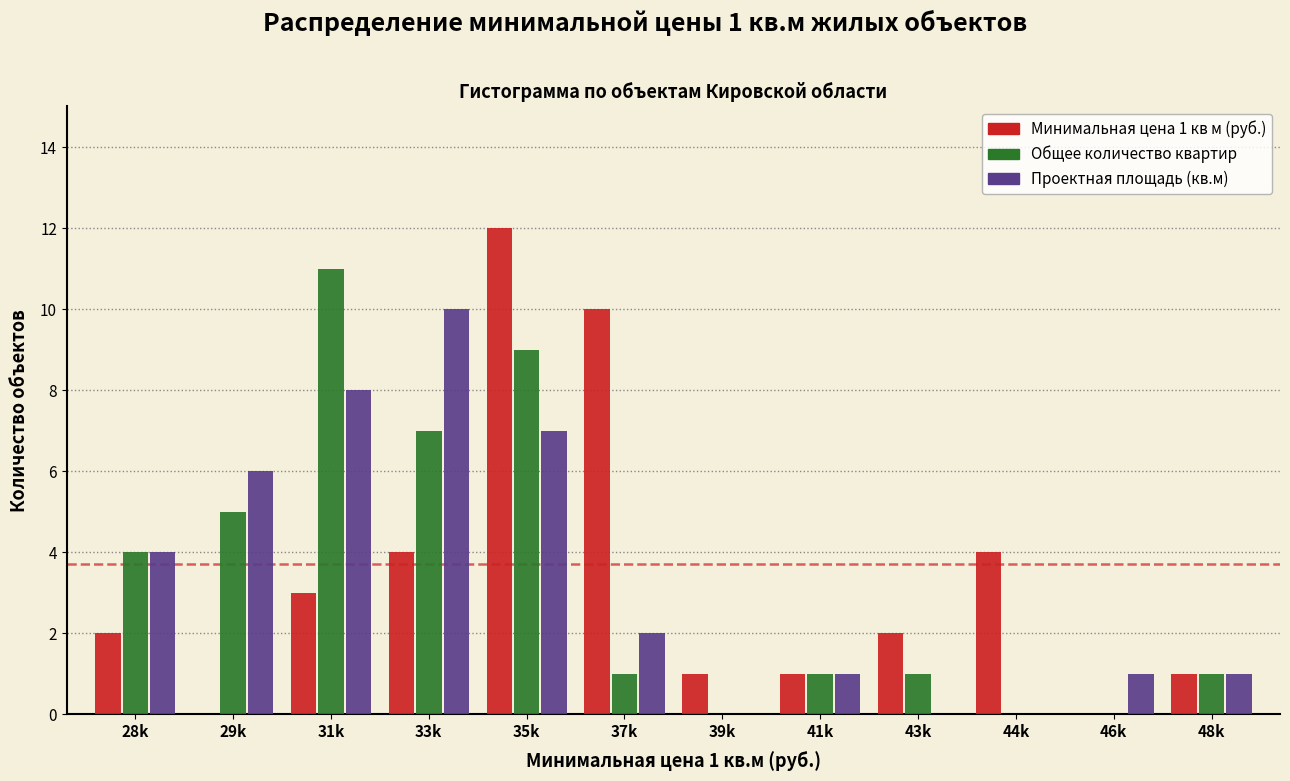

What is the total value across all series at 48k?

3